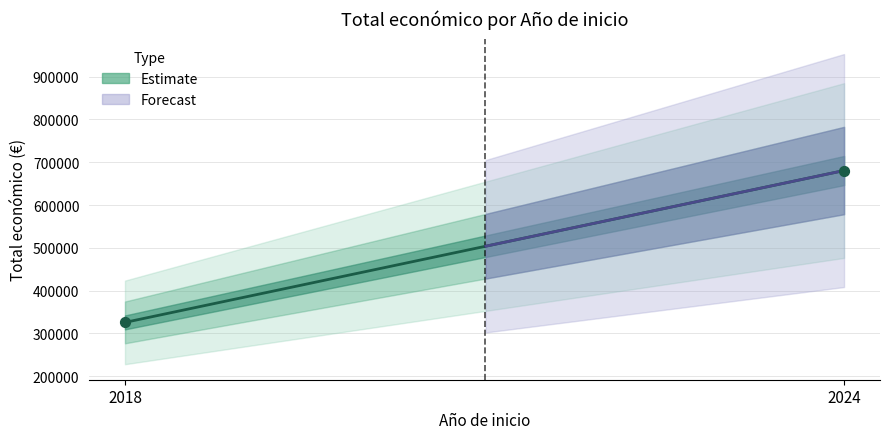

Between 2024 and 2018, which is larger?

2024